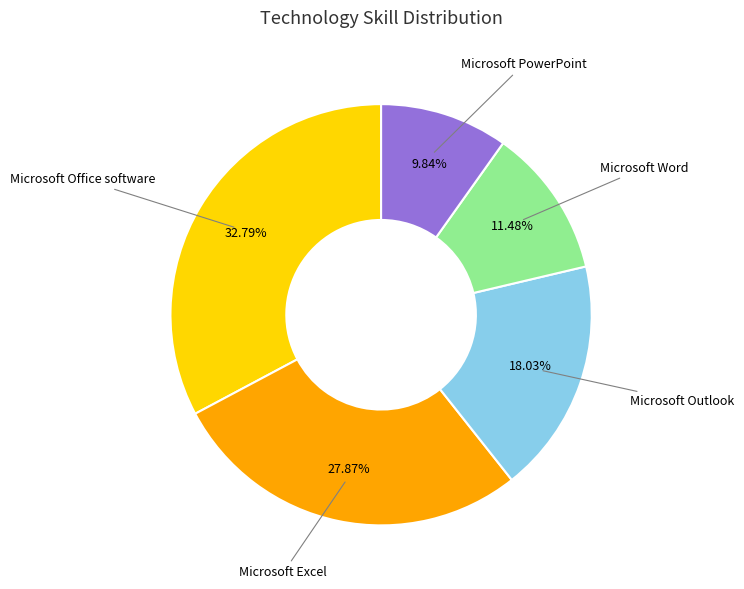

Is the sum of Microsoft PowerPoint and Microsoft Outlook greater than half?

No